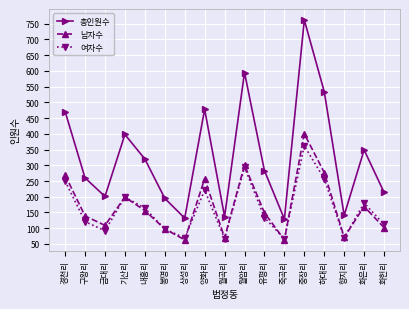

What position from the left is 화헌리?

17